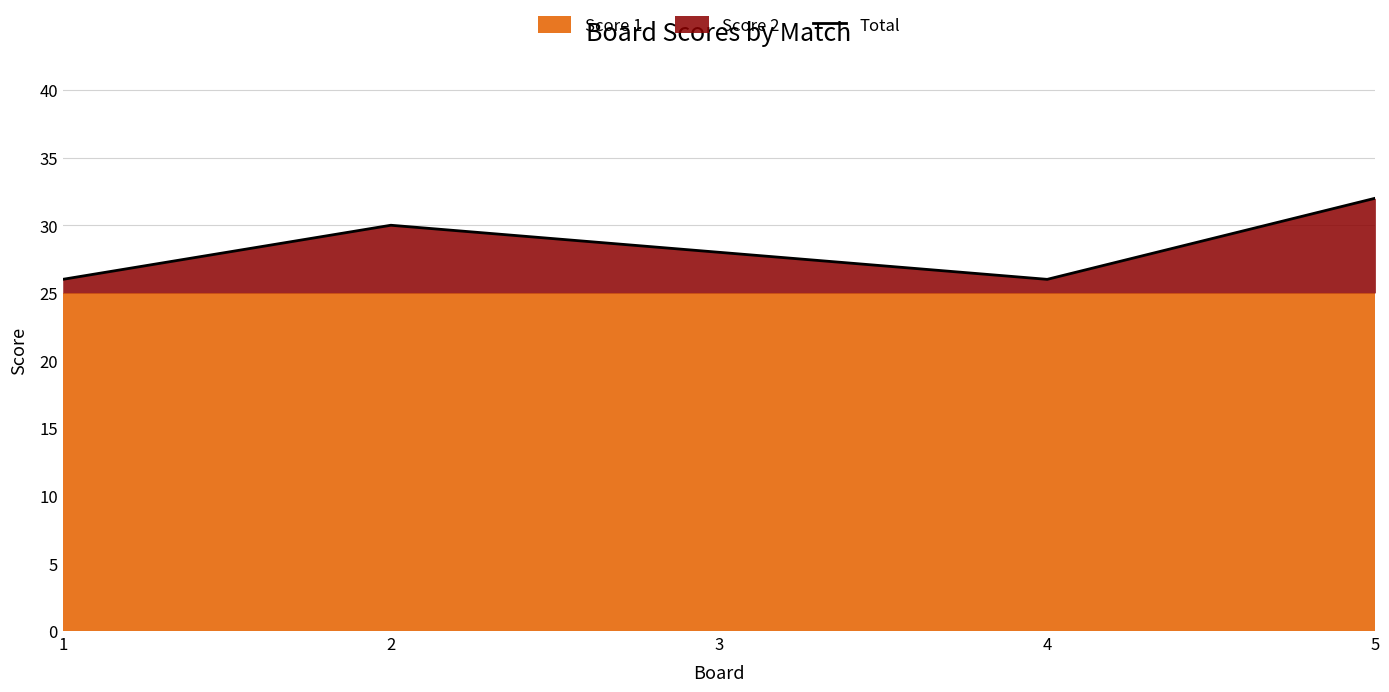

Where is the first local maximum?

2